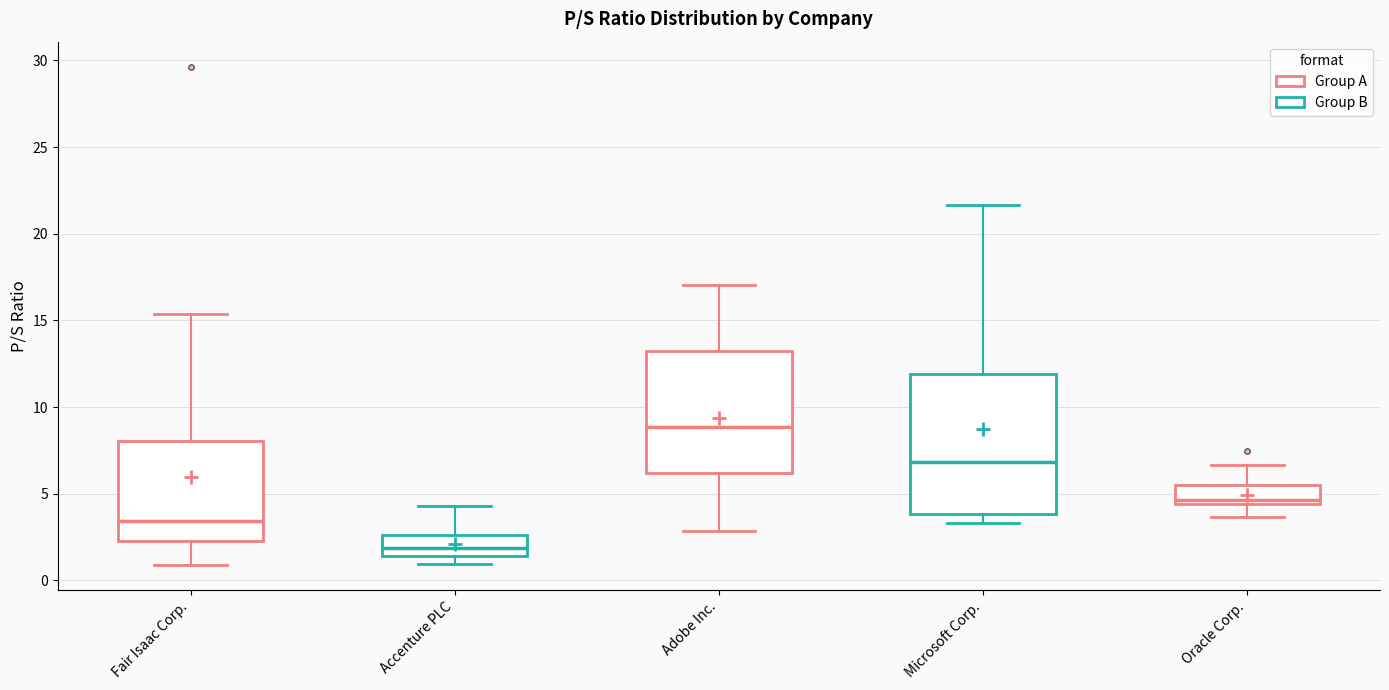

Reading left to right, read every box against the y-axis: the position of its median line, the range the box covers, and the ends of its whiskers. The values are not printed on the chart, so give them approximately, as read against the axis.

Fair Isaac Corp.: median 3.5, box 2.5 to 8.0, whiskers 1.0 to 15.5
Accenture PLC: median 2.0, box 1.5 to 2.5, whiskers 1.0 to 4.5
Adobe Inc.: median 9.0, box 6.0 to 13.5, whiskers 3.0 to 17.0
Microsoft Corp.: median 7.0, box 4.0 to 12.0, whiskers 3.5 to 21.5
Oracle Corp.: median 4.5 (just above the box's lower edge), box 4.5 to 5.5, whiskers 3.5 to 6.5